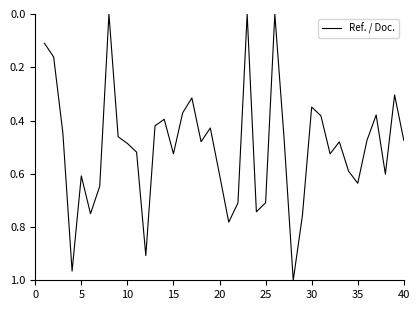

How many lines are shown in the chart?

1